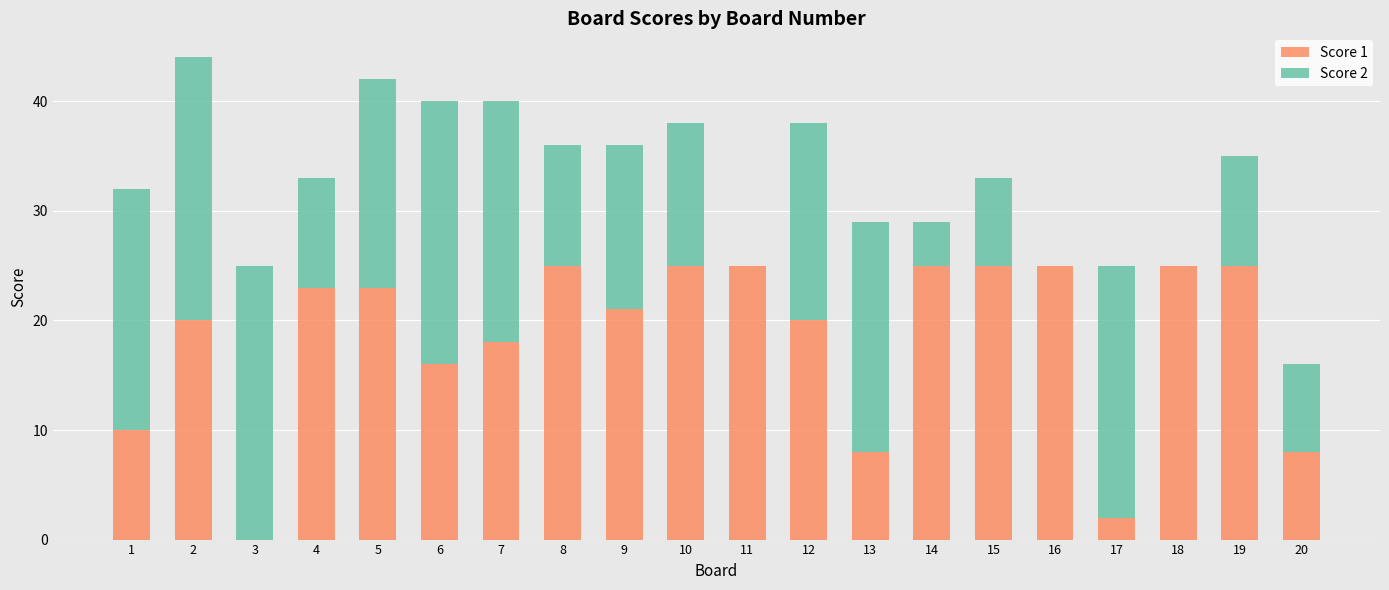

The Score 1 series shows 14 at 20. True or false?

False